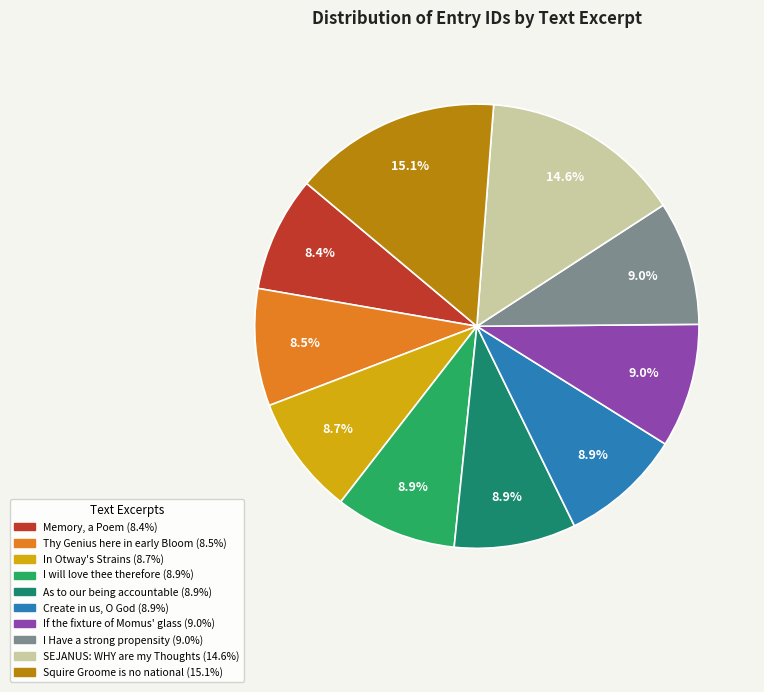

Does In Otway's Strains account for over 50% of the chart?

No